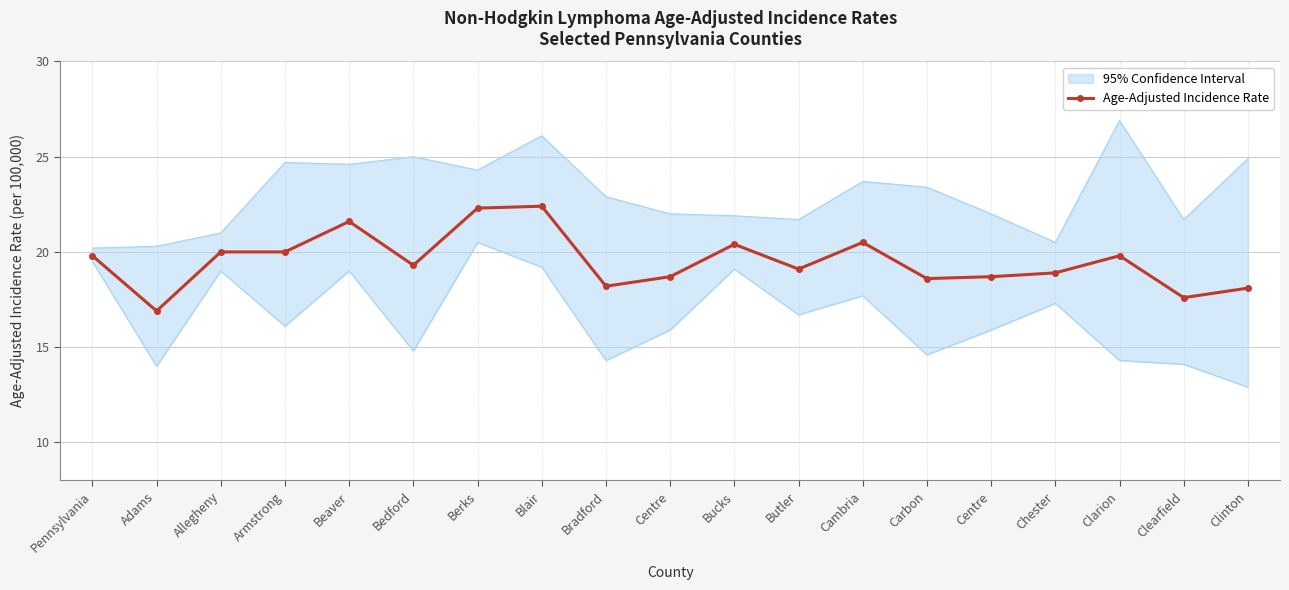

Which label corresponds to the smallest value in the chart?

Adams